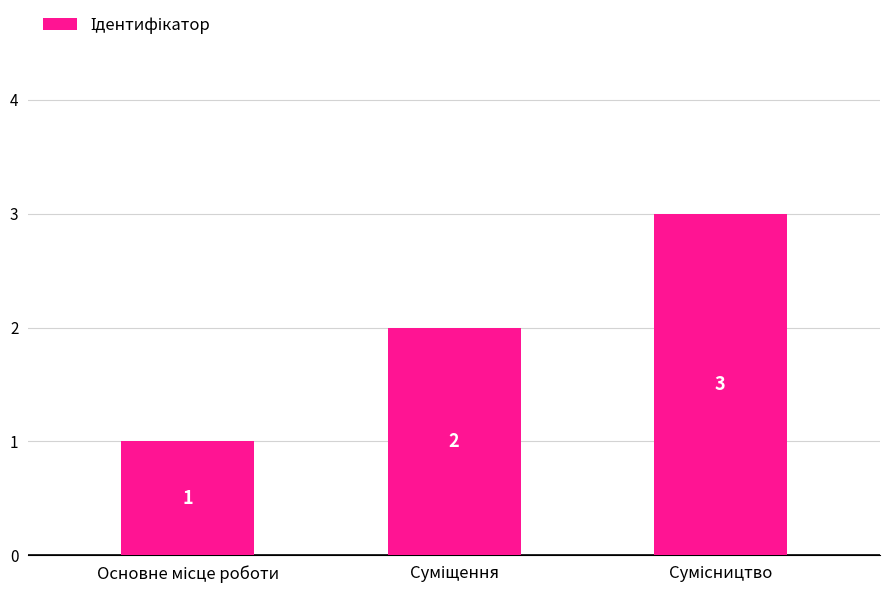

How many values are between 1 and 3?

3